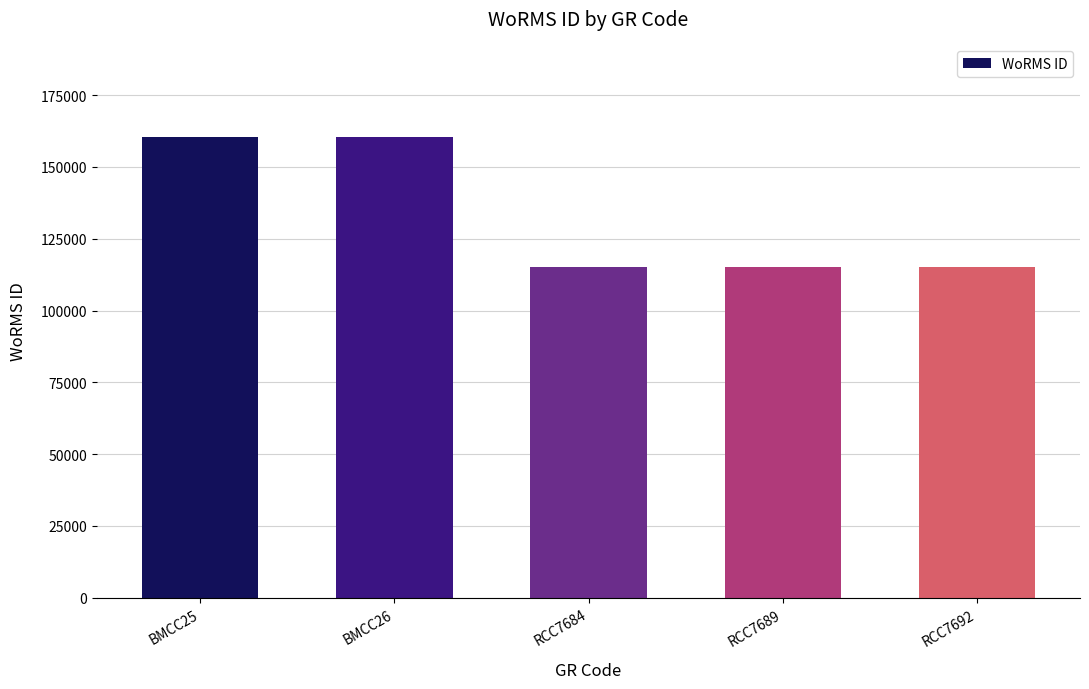

The chart shows a value of 115057 at RCC7684. True or false?

True